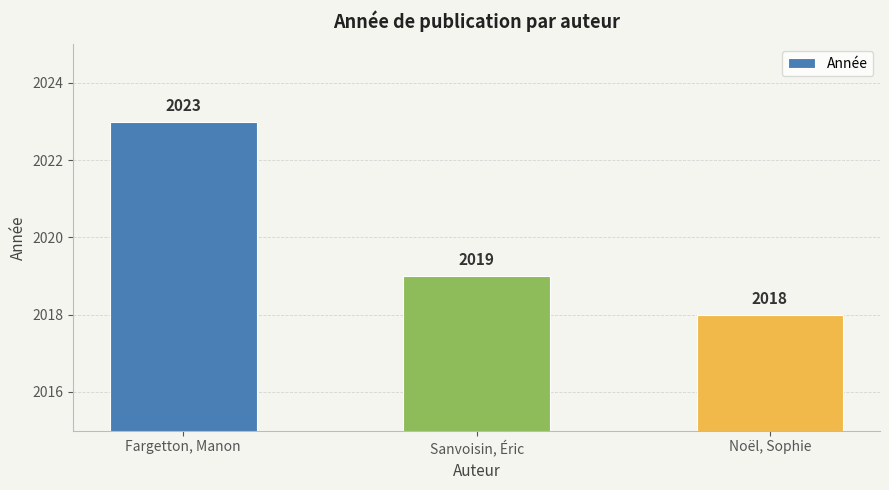

What position from the left is Noël, Sophie?

3